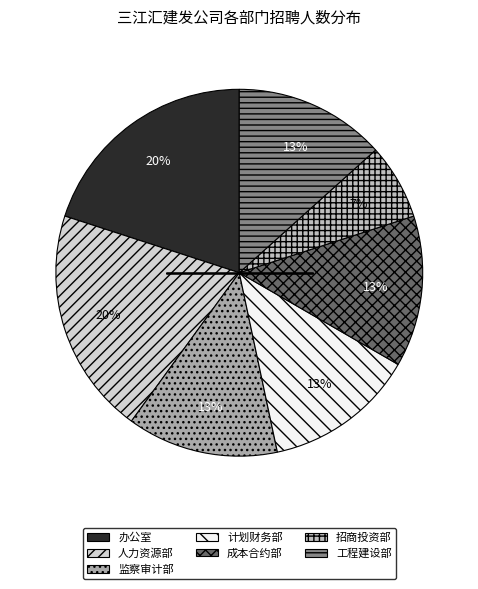

Is 办公室 the majority of the pie?

No